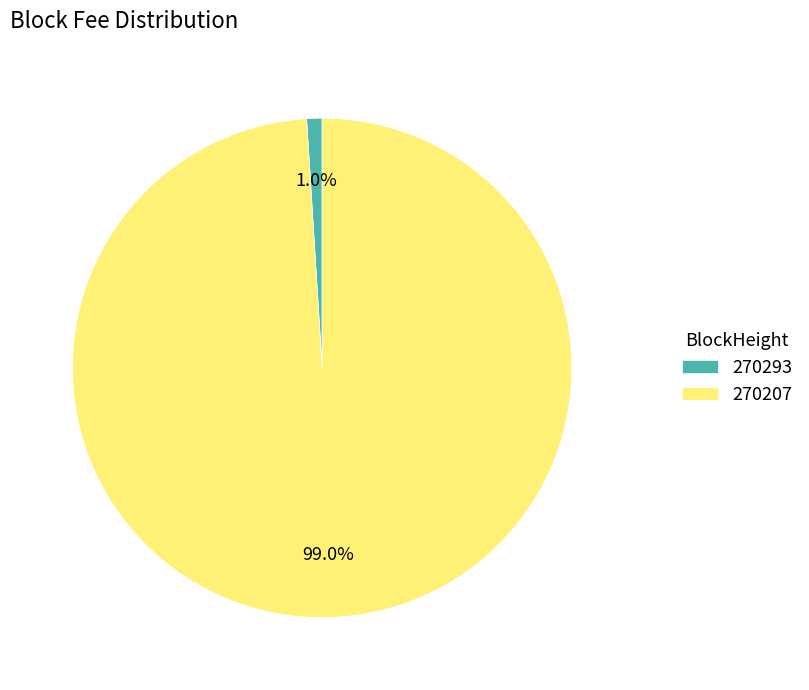

What percentage is the 270207 slice, to the nearest percent?

99%